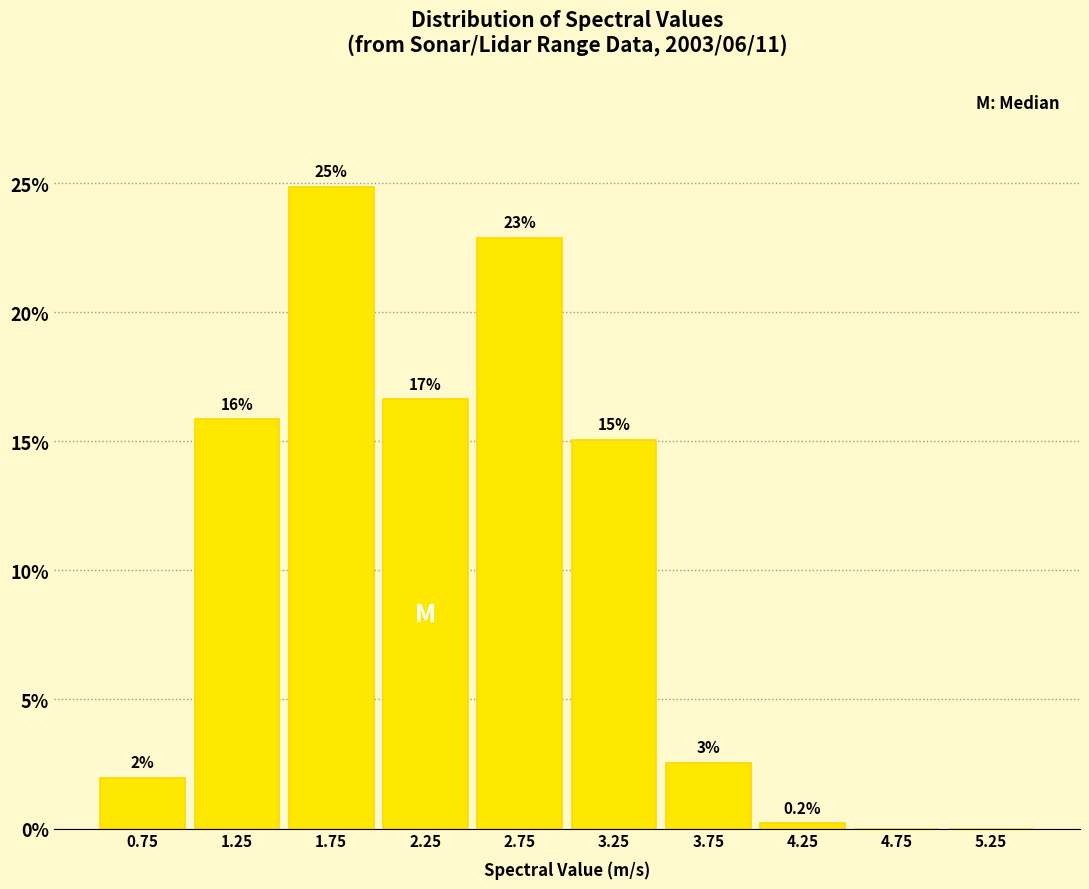

Which range on the x-axis has the tallest bar?

1.5 to 2.0